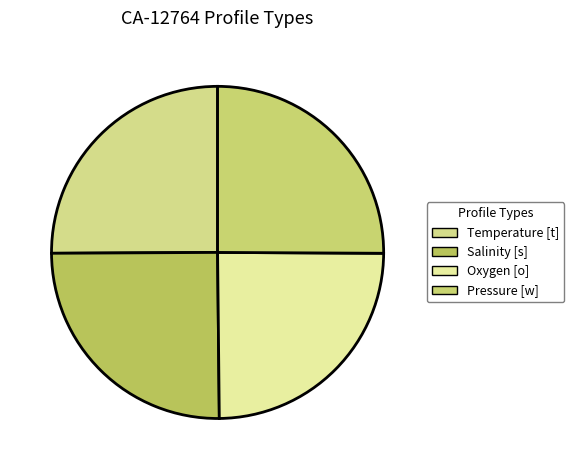

How many slices are in this pie chart?

4